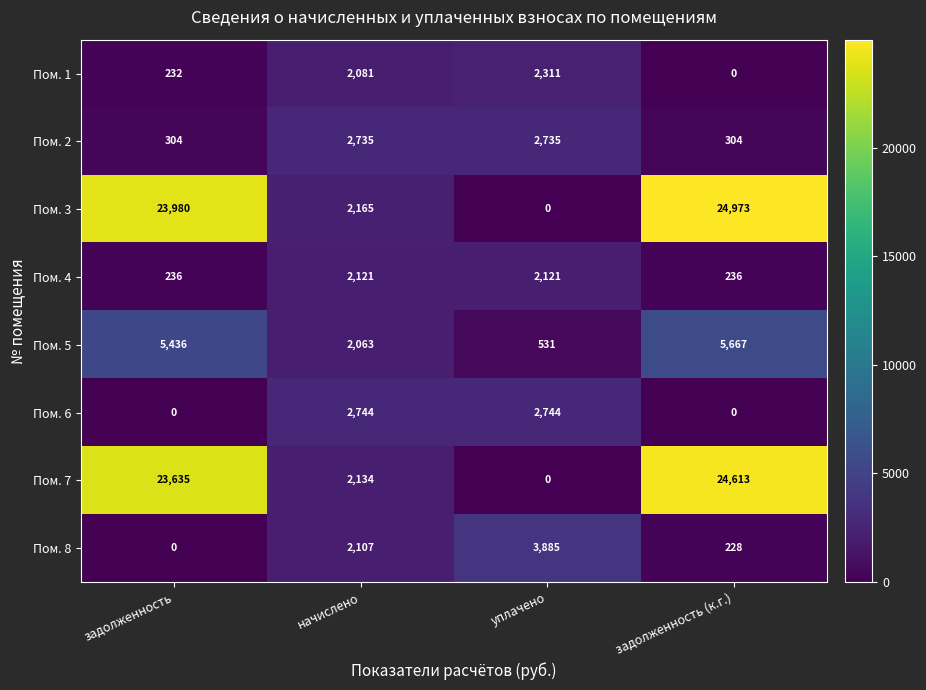

Is it true that Пом. 5 equals 9266 at задолженность?

False